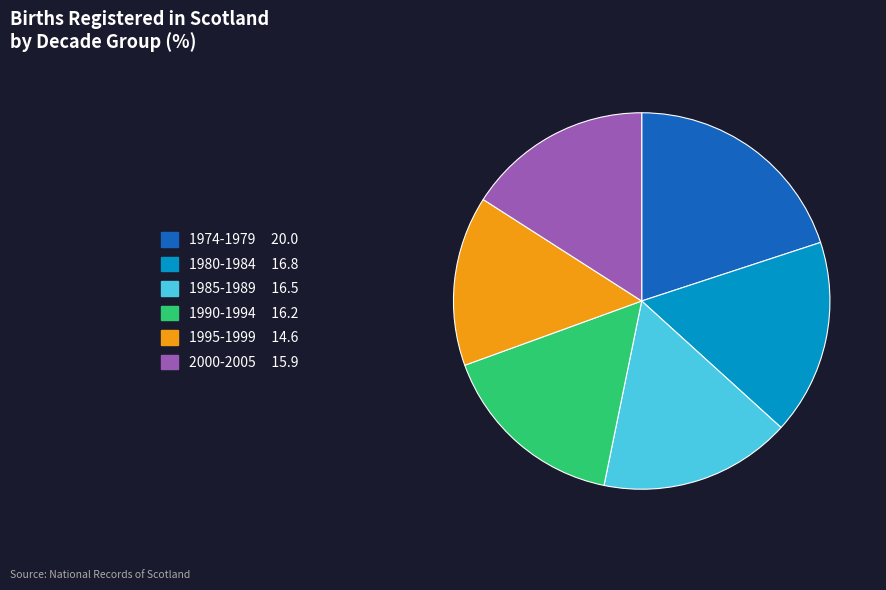

Does any single category account for the majority?

No